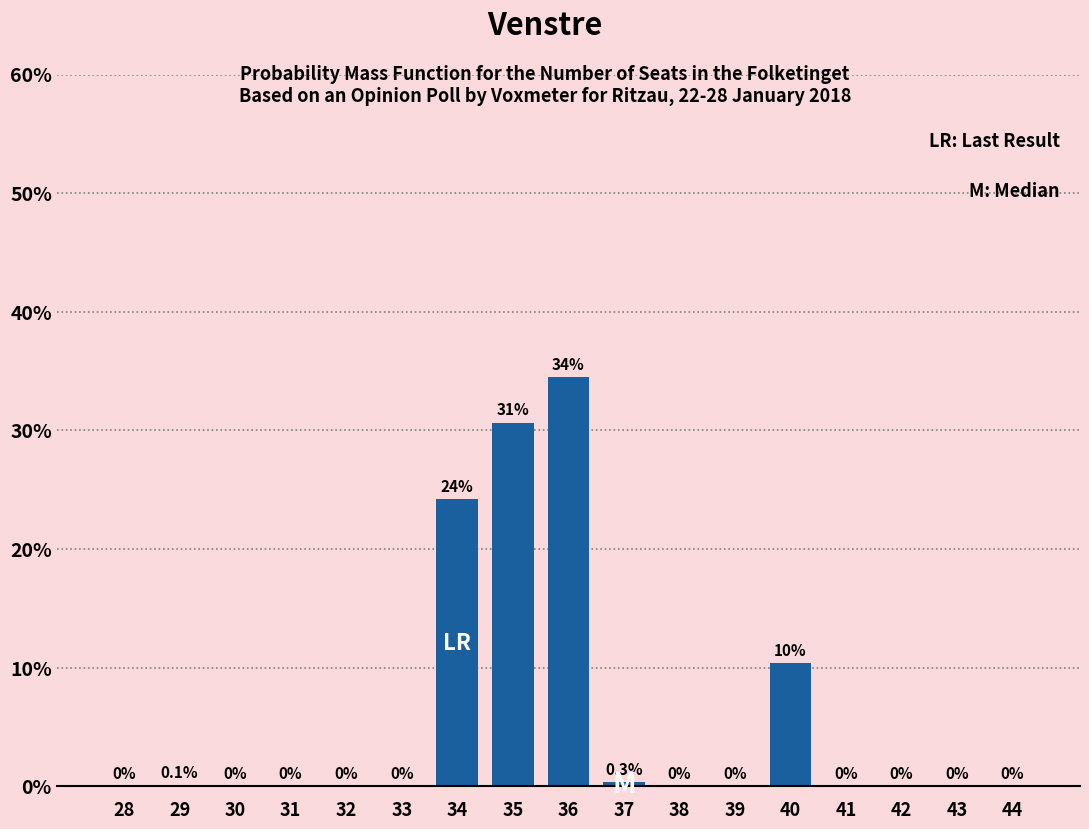

True or false: the data shows 0.1 at 29.

True